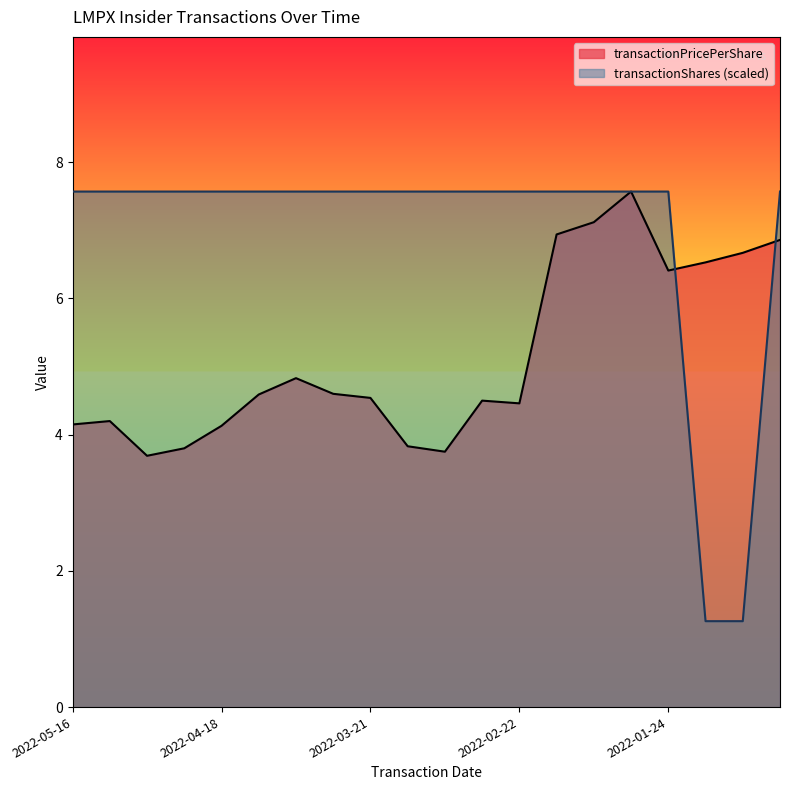

How many series are shown in this chart?

2